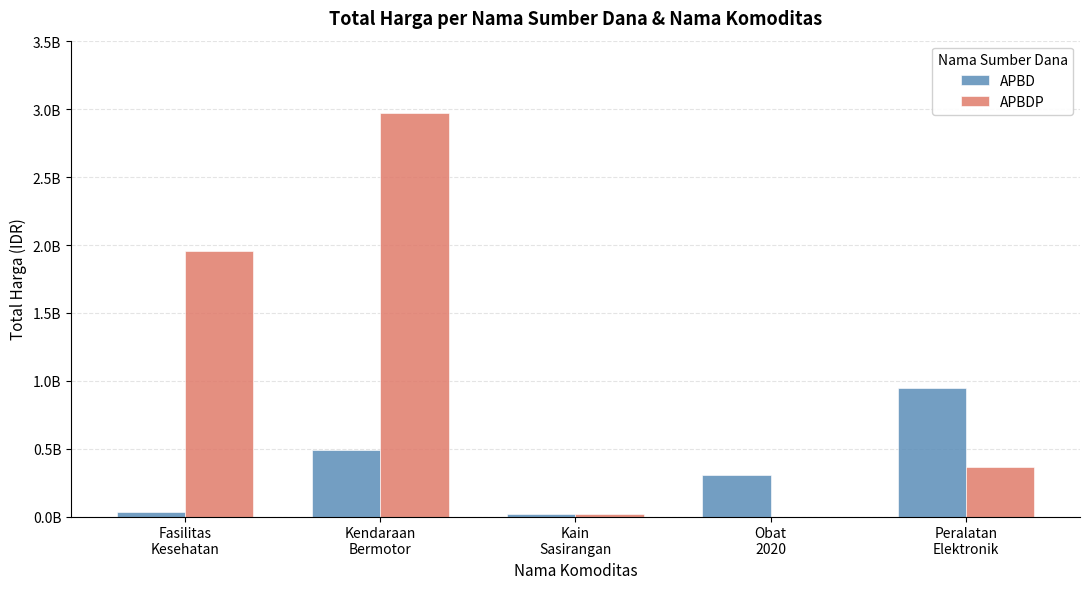

Does the chart contain stacked bars?

No